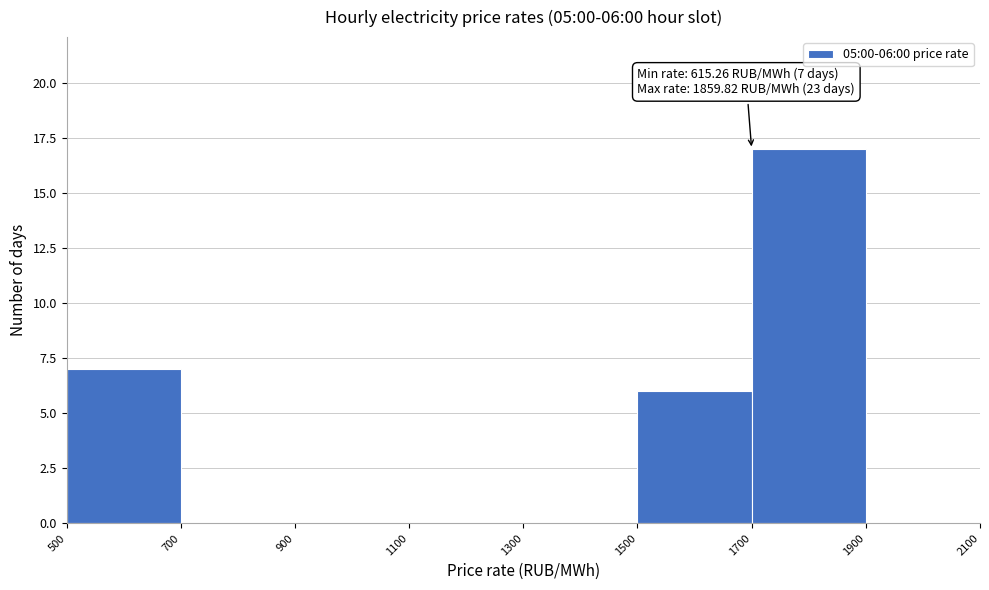

Over which range of the x-axis is the bar tallest?

1700 to 1900